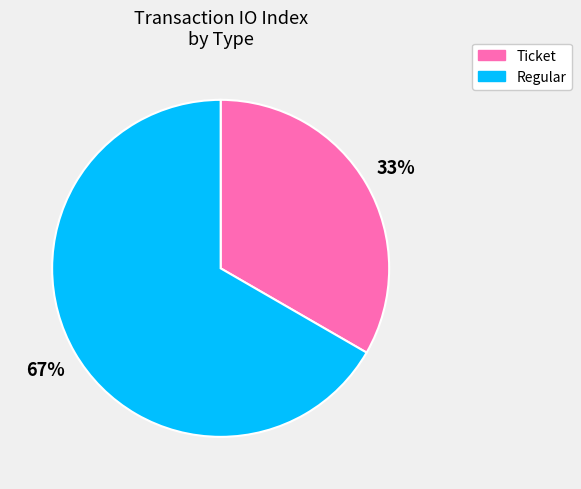

Which slice represents more than half of the pie?

Regular